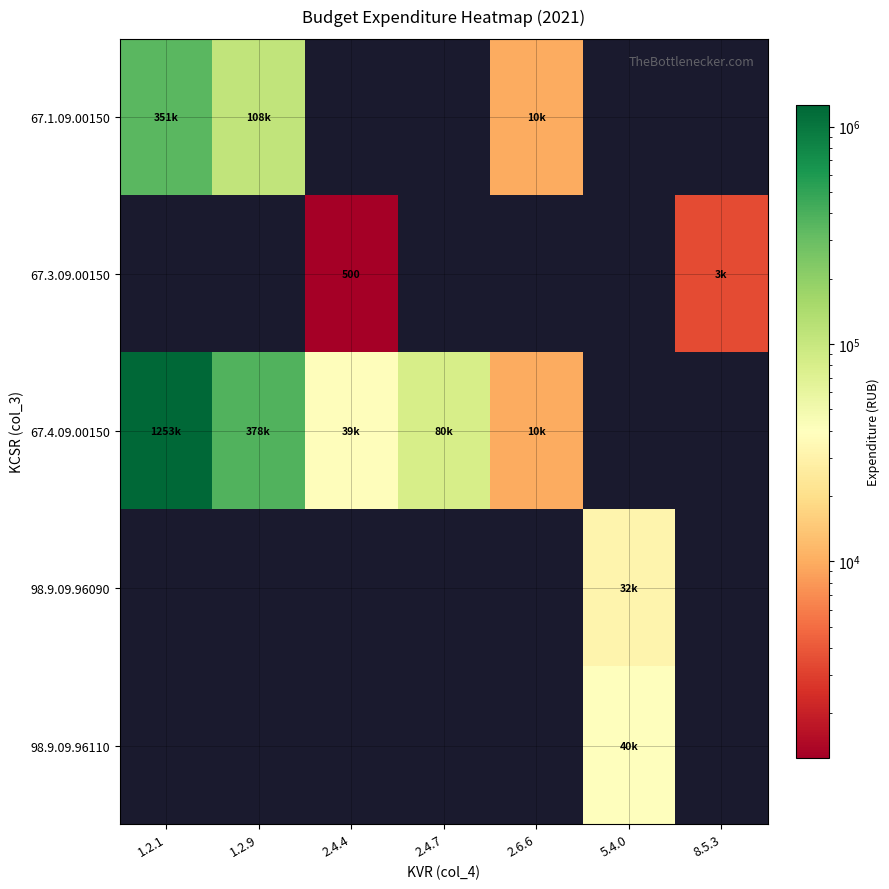

How many positive values does the 67.1.09.00150 series have?

3